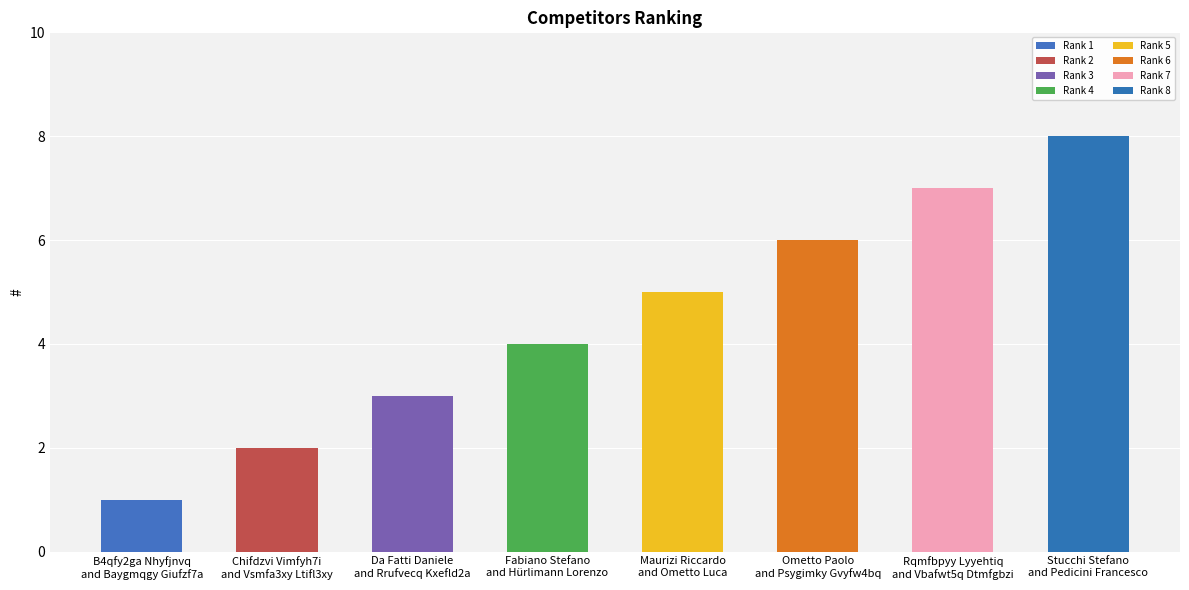

Reading left to right, extract all data points from this chart.

B4qfy2ga Nhyfjnvq
and Baygmqgy Giufzf7a=1	Chifdzvi Vimfyh7i
and Vsmfa3xy Ltifl3xy=2	Da Fatti Daniele
and Rrufvecq Kxefld2a=3	Fabiano Stefano
and Hürlimann Lorenzo=4	Maurizi Riccardo
and Ometto Luca=5	Ometto Paolo
and Psygimky Gvyfw4bq=6	Rqmfbpyy Lyyehtiq
and Vbafwt5q Dtmfgbzi=7	Stucchi Stefano
and Pedicini Francesco=8